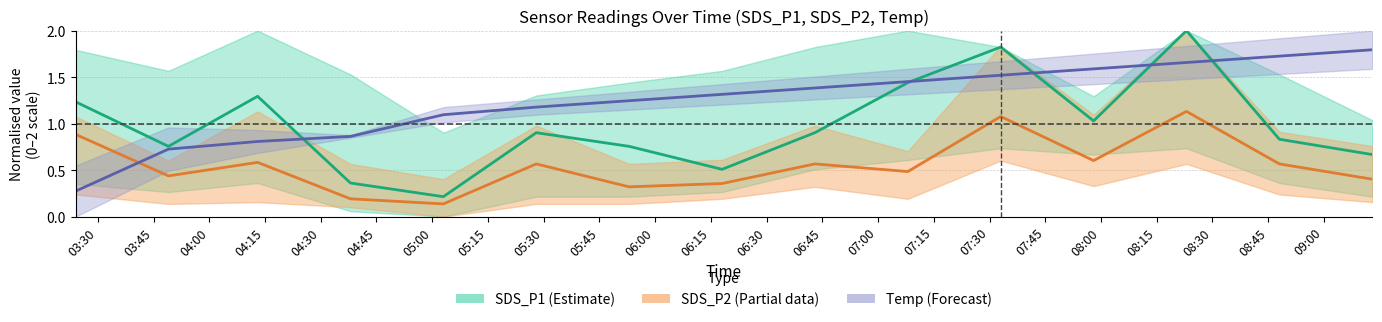

What is the total value across all series at 05:15?

2.2